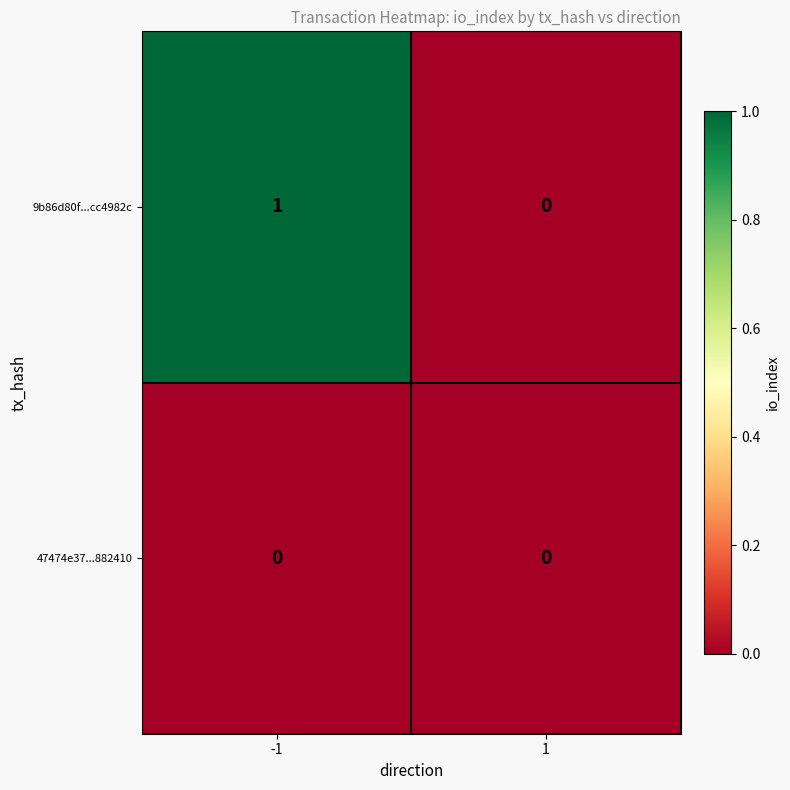

Is the value of 47474e37...882410 at -1 greater than the value of 9b86d80f...cc4982c at -1?

No